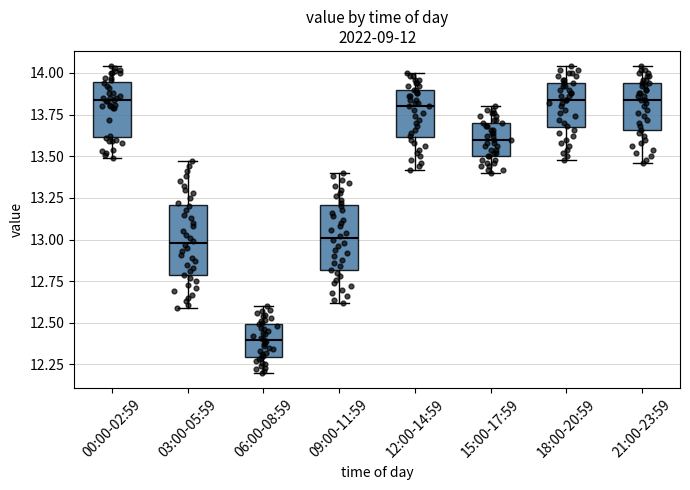

Reading left to right, read every box against the y-axis: the position of its median line, the range the box covers, and the ends of its whiskers. The values are not printed on the chart, so give them approximately, as read against the axis.

00:00-02:59: median 13.85, box 13.60 to 13.95, whiskers 13.50 to 14.05
03:00-05:59: median 13.00, box 12.80 to 13.20, whiskers 12.60 to 13.45
06:00-08:59: median 12.40, box 12.30 to 12.50, whiskers 12.20 to 12.60
09:00-11:59: median 13.00, box 12.80 to 13.20, whiskers 12.60 to 13.40
12:00-14:59: median 13.80, box 13.60 to 13.90, whiskers 13.40 to 14.00
15:00-17:59: median 13.60, box 13.50 to 13.70, whiskers 13.40 to 13.80
18:00-20:59: median 13.85, box 13.70 to 13.95, whiskers 13.50 to 14.05
21:00-23:59: median 13.85, box 13.65 to 13.95, whiskers 13.45 to 14.05